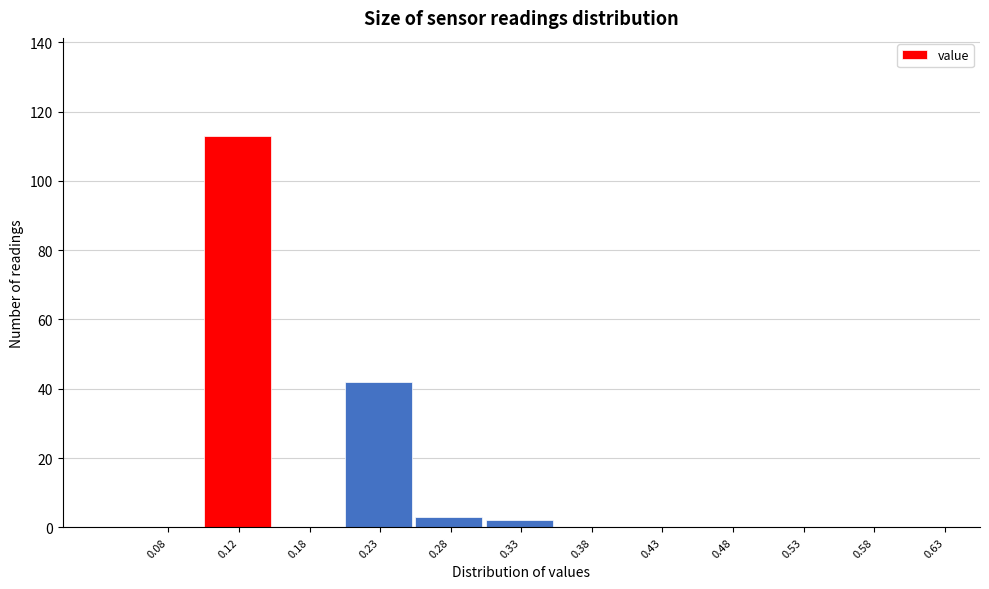

Reading left to right, list every bar in this chart as the range it spans on the x-axis followed by its height. The values are not printed on the chart, so give them approximately, as read against the axis.

0.05 to 0.10: 0
0.10 to 0.15: 114
0.15 to 0.20: 0
0.20 to 0.25: 42
0.25 to 0.30: 4
0.30 to 0.35: 2
0.35 to 0.40: 0
0.40 to 0.45: 0
0.45 to 0.50: 0
0.50 to 0.55: 0
0.55 to 0.60: 0
0.60 to 0.65: 0